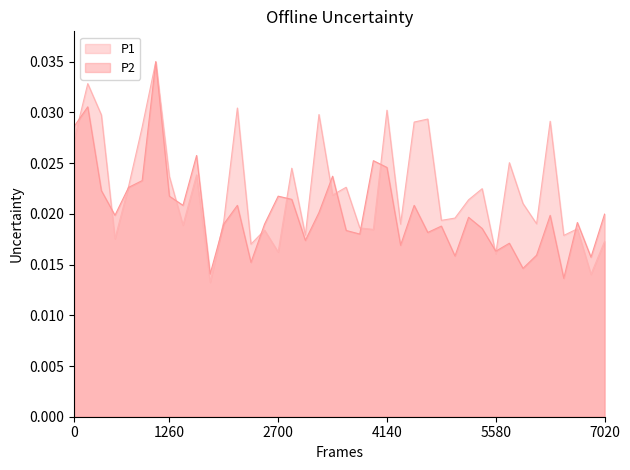

What are all the series names shown in the legend?

P1, P2